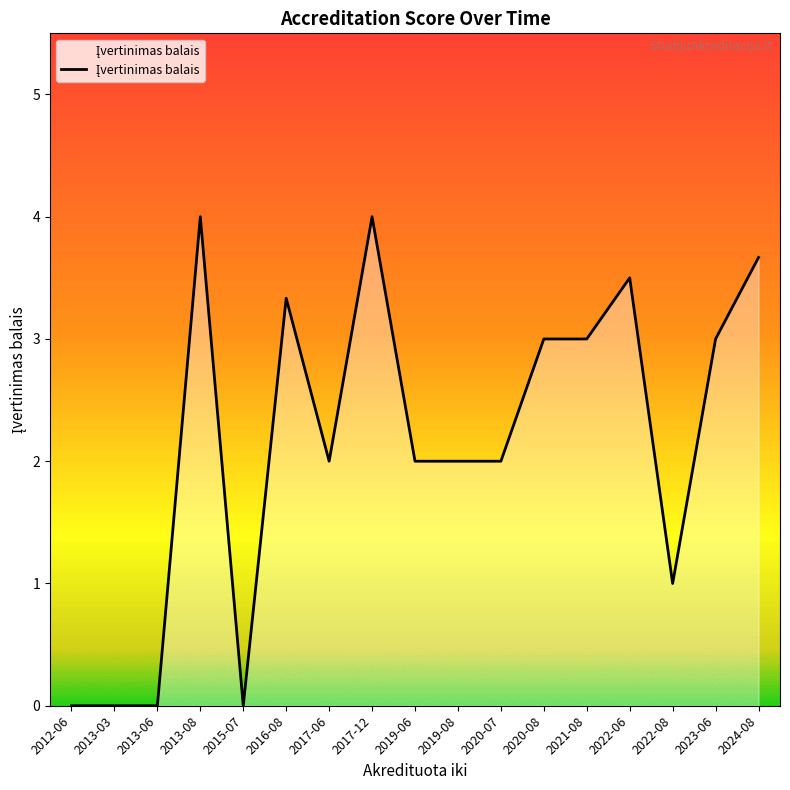

How many lines are shown in the chart?

1